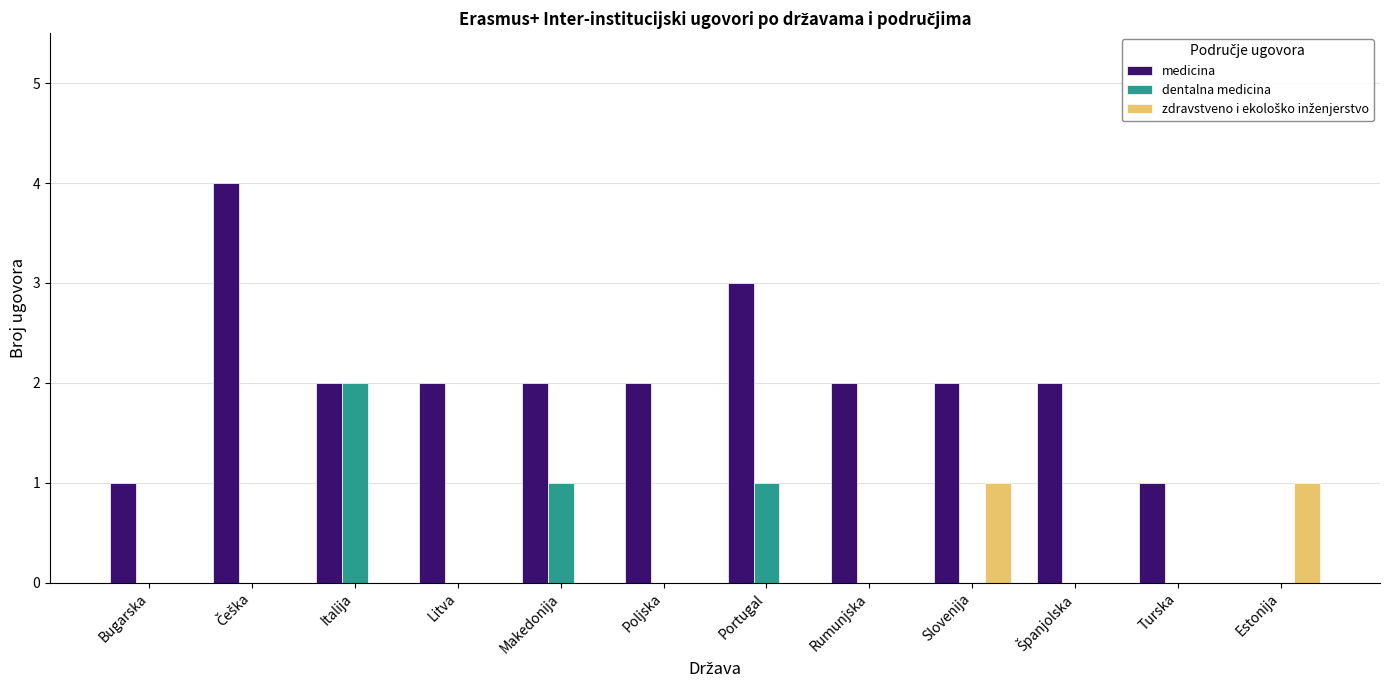

Is it true that dentalna medicina equals 0 at Poljska?

True